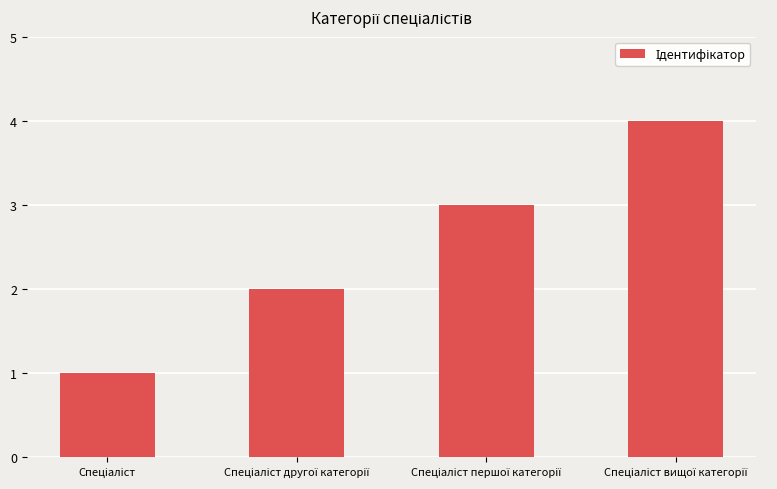

What is the difference between the maximum and minimum values?

3